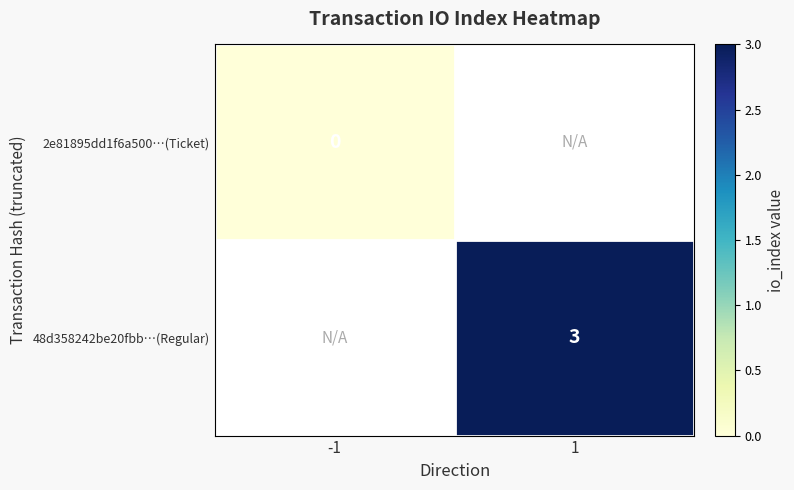

Which label corresponds to the smallest value in the chart?

-1